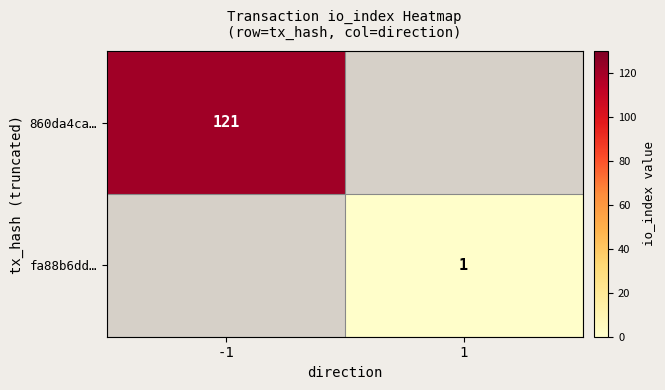

How many distinct data groups are displayed?

2